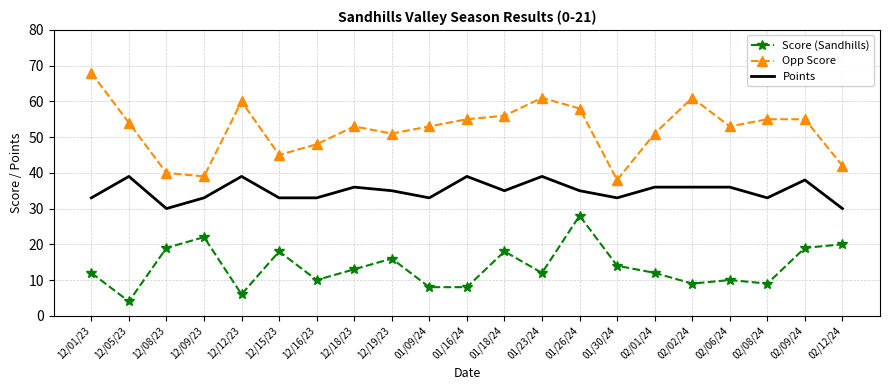

What is the highest value of the Score (Sandhills) series?

28